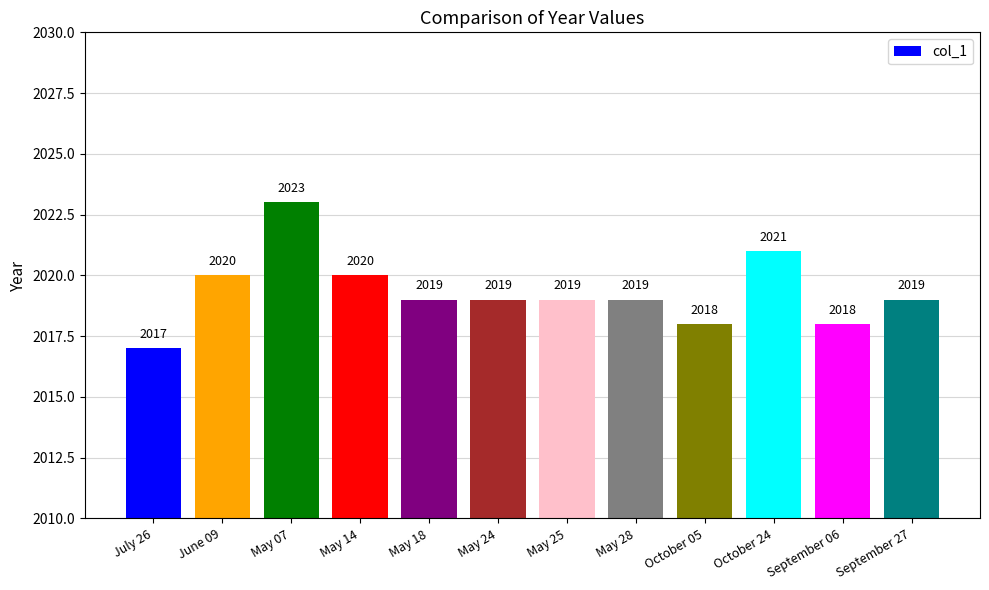

How many data points are less than 2019?

3